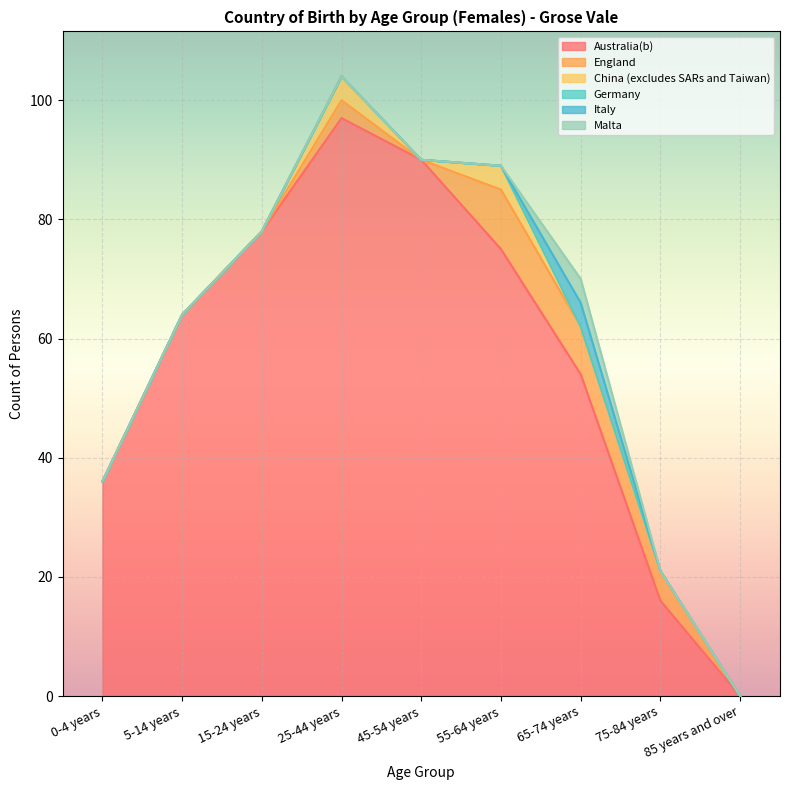

Which series has the widest spread of values?

Australia(b)